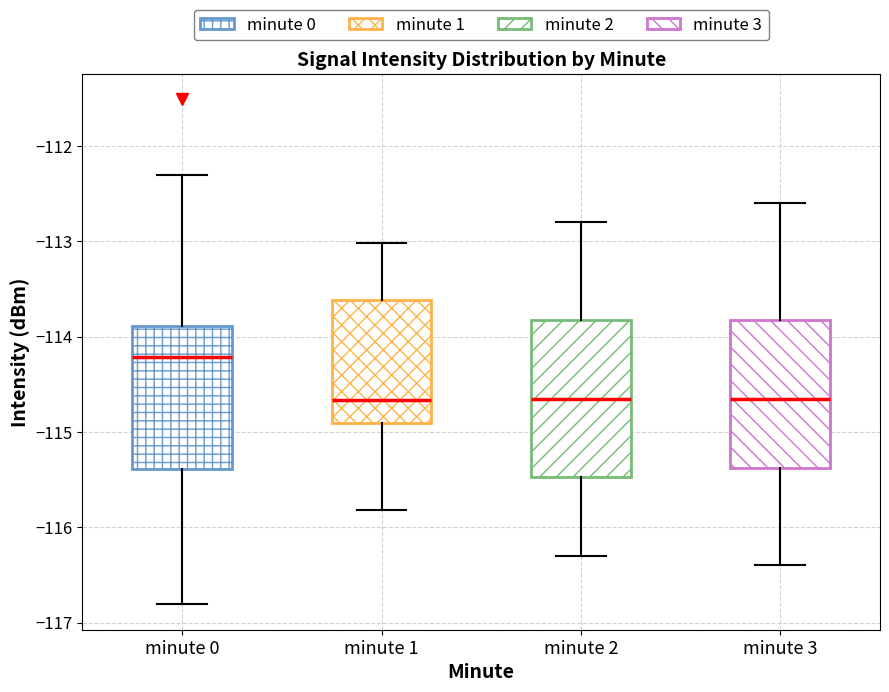

Reading left to right, read every box against the y-axis: the position of its median line, the range the box covers, and the ends of its whiskers. The values are not printed on the chart, so give them approximately, as read against the axis.

minute 0: median -114.2, box -115.4 to -113.9, whiskers -116.8 to -112.3
minute 1: median -114.7, box -114.9 to -113.6, whiskers -115.8 to -113.0
minute 2: median -114.6, box -115.5 to -113.8, whiskers -116.3 to -112.8
minute 3: median -114.6, box -115.4 to -113.8, whiskers -116.4 to -112.6